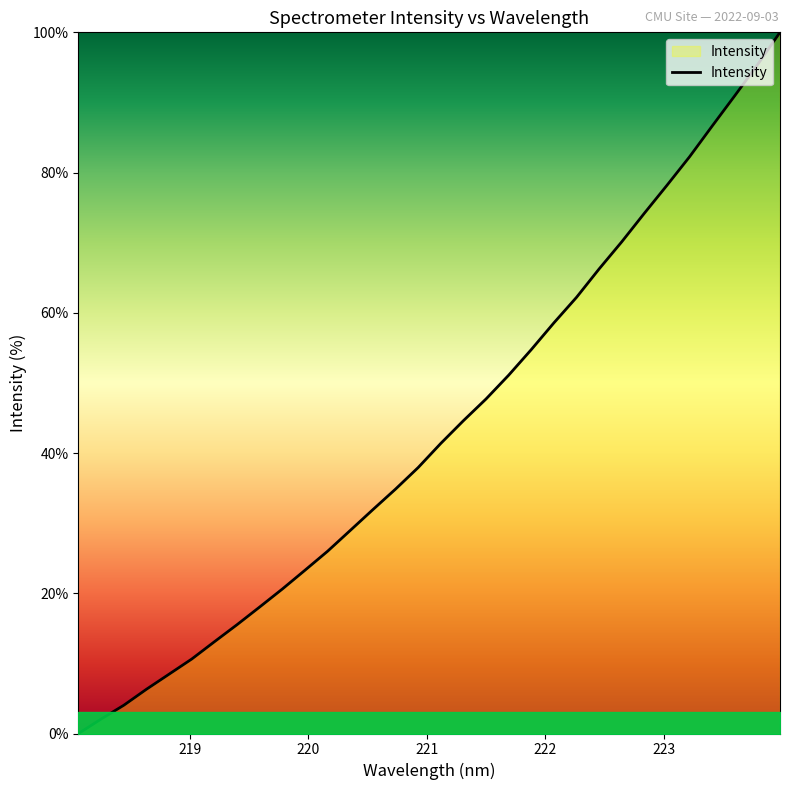

How many distinct data groups are displayed?

1